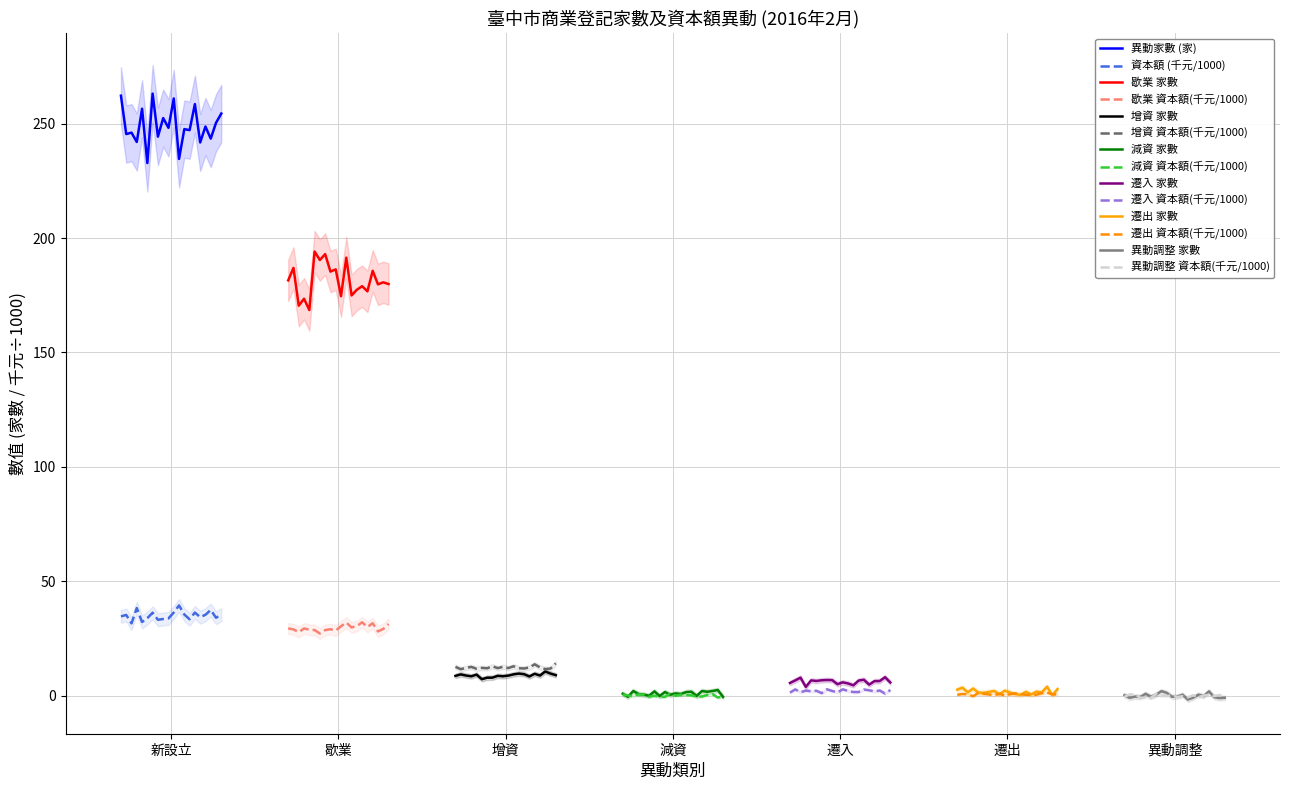

True or false: 遷入 (家數) has a value of 6 at 6.

True